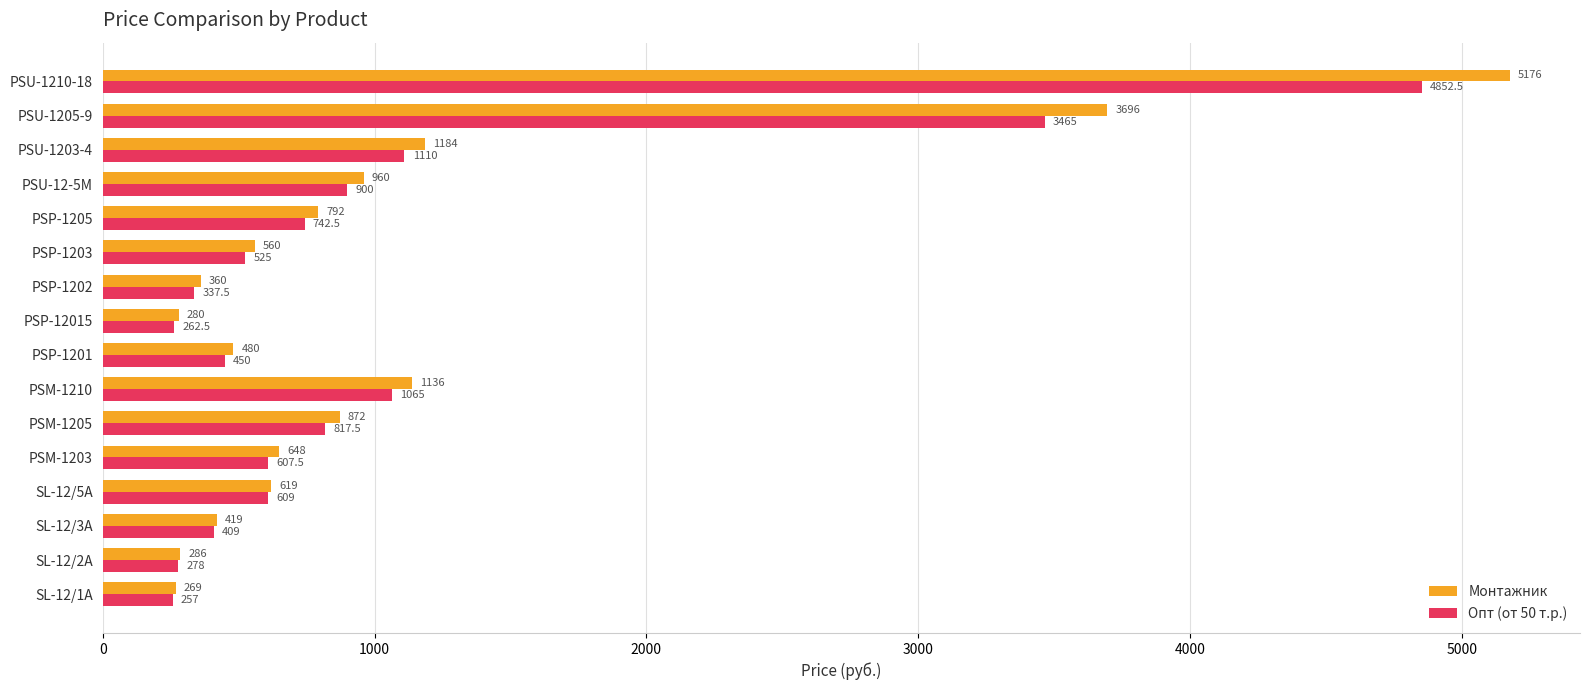

Which series has the widest spread of values?

Монтажник